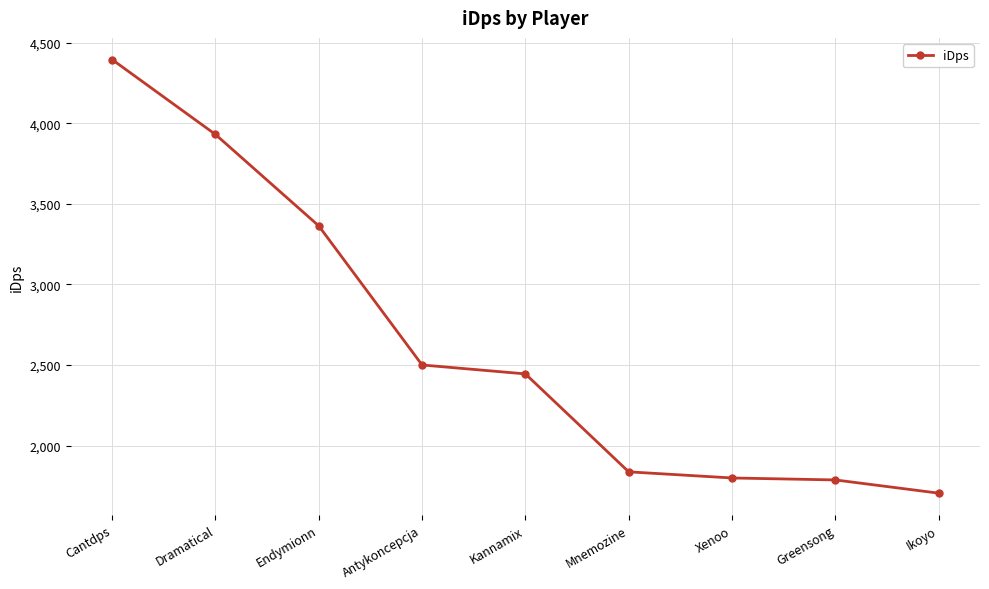

The chart shows a value of 2500.7 at Antykoncepcja. True or false?

True